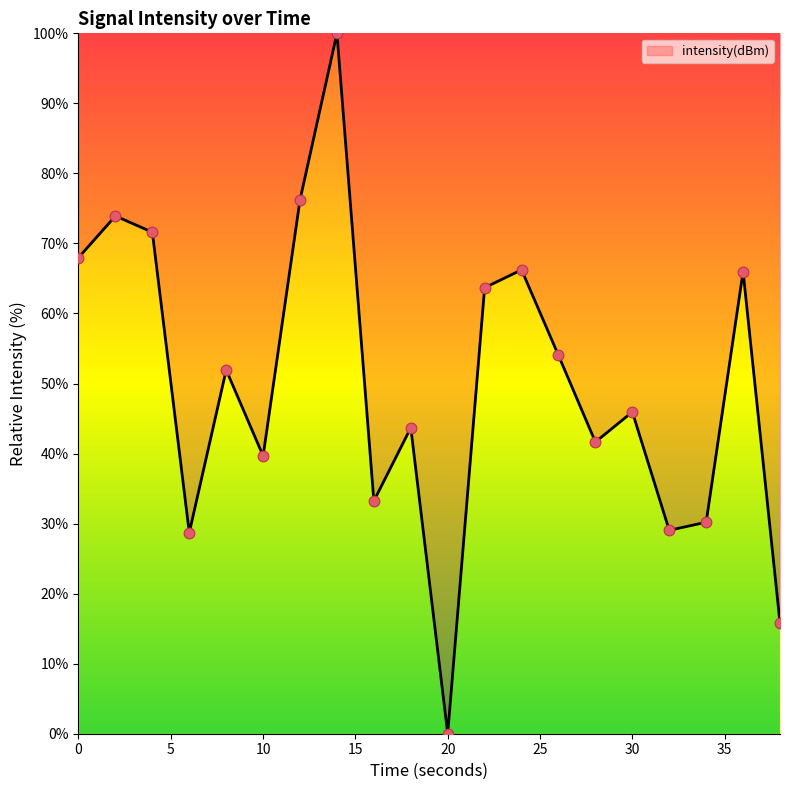

What is the maximum value shown in the chart?

100.0